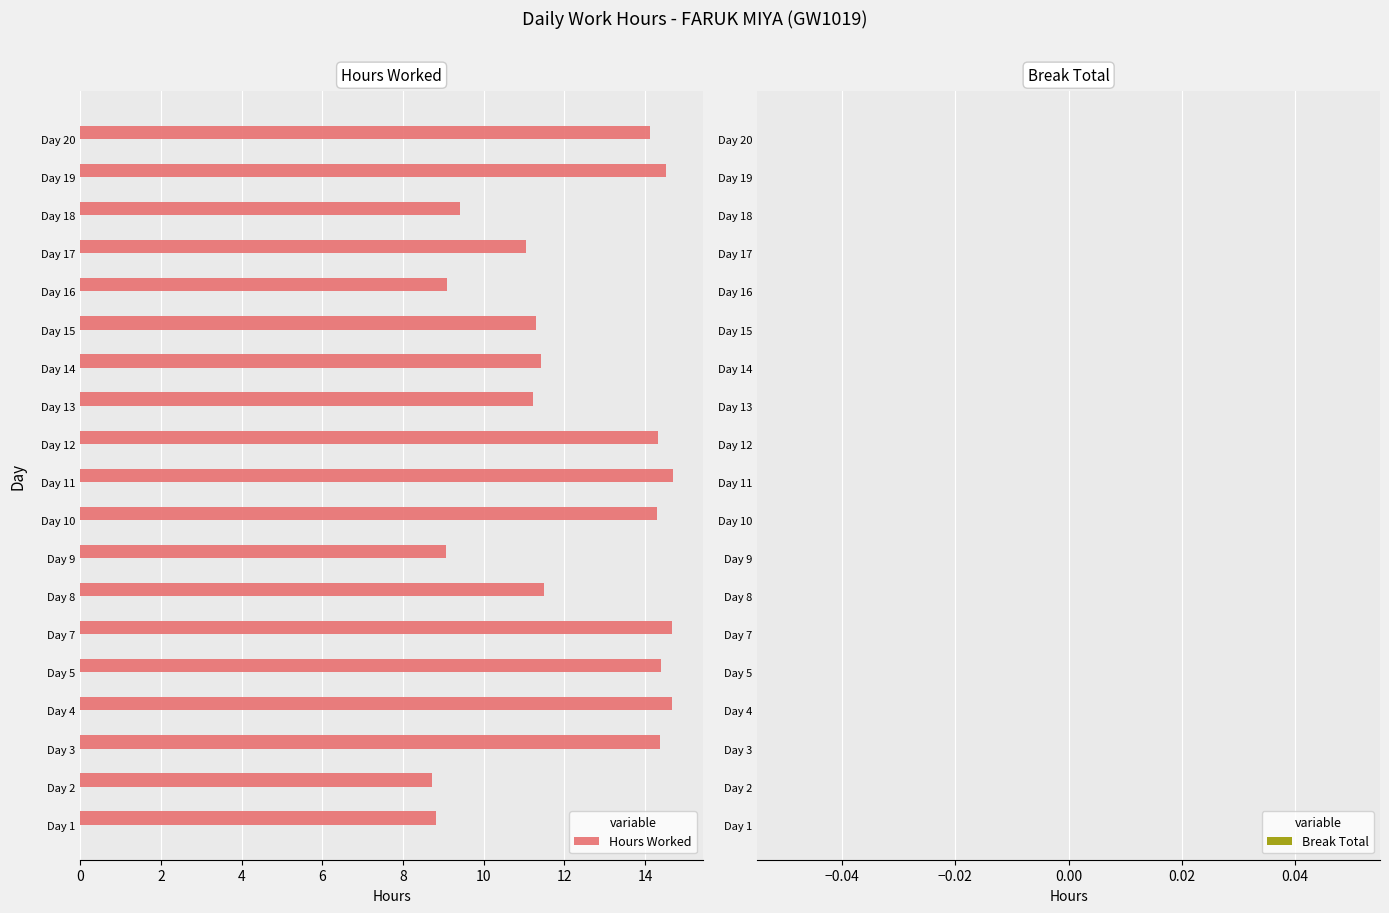

Are the bars horizontal?

Yes